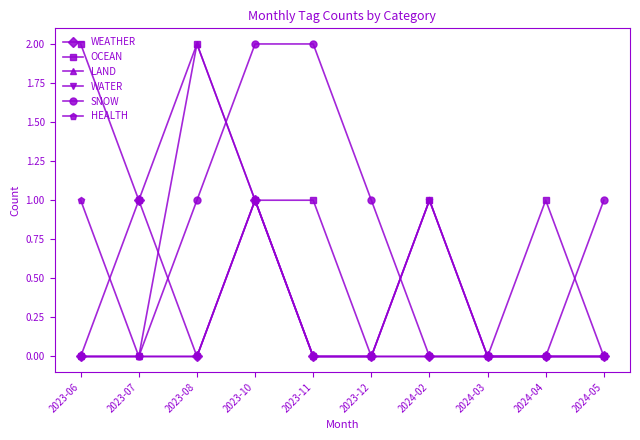

How many lines are shown in the chart?

6